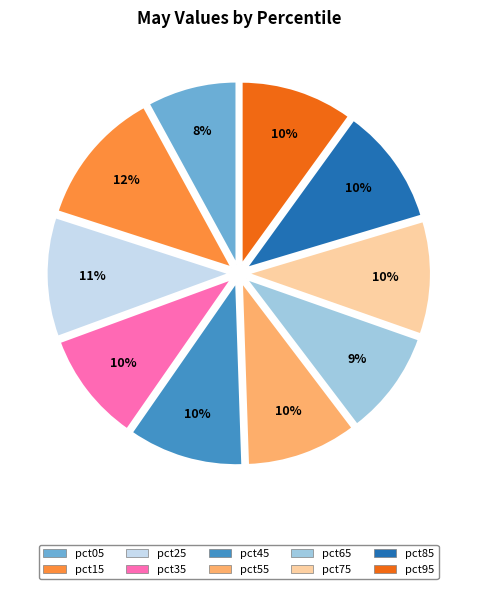

Is there any slice that represents more than half of the pie?

No